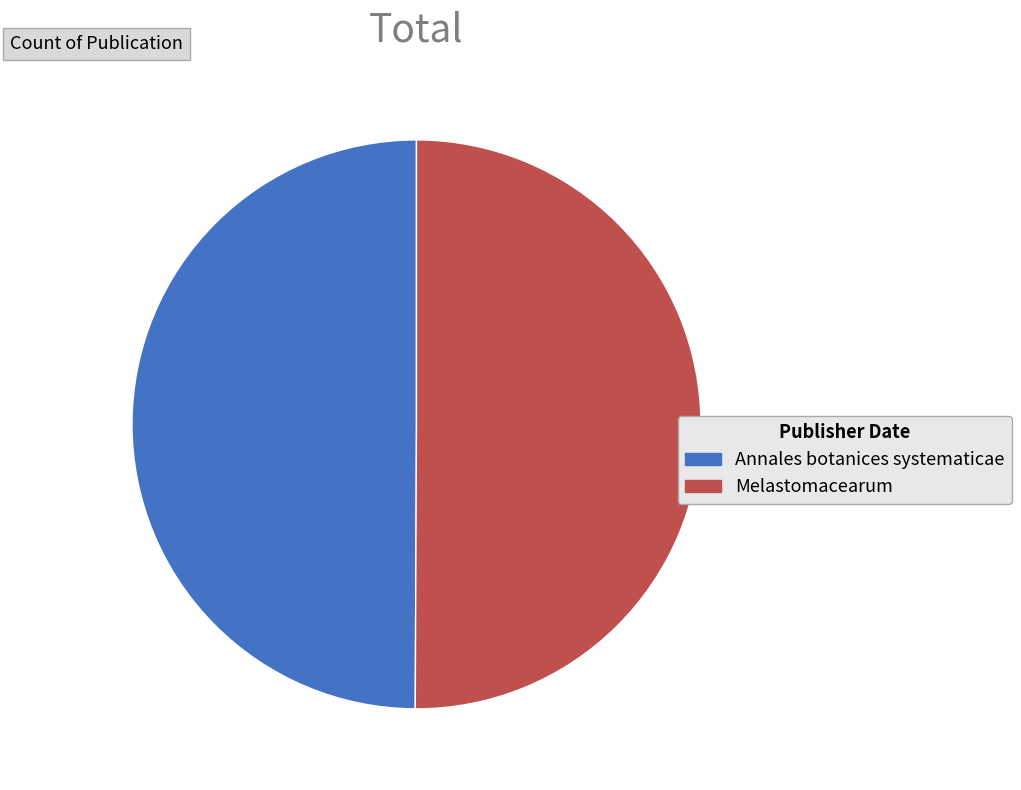

True or false: Annales botanices systematicae accounts for 50% of the total.

True